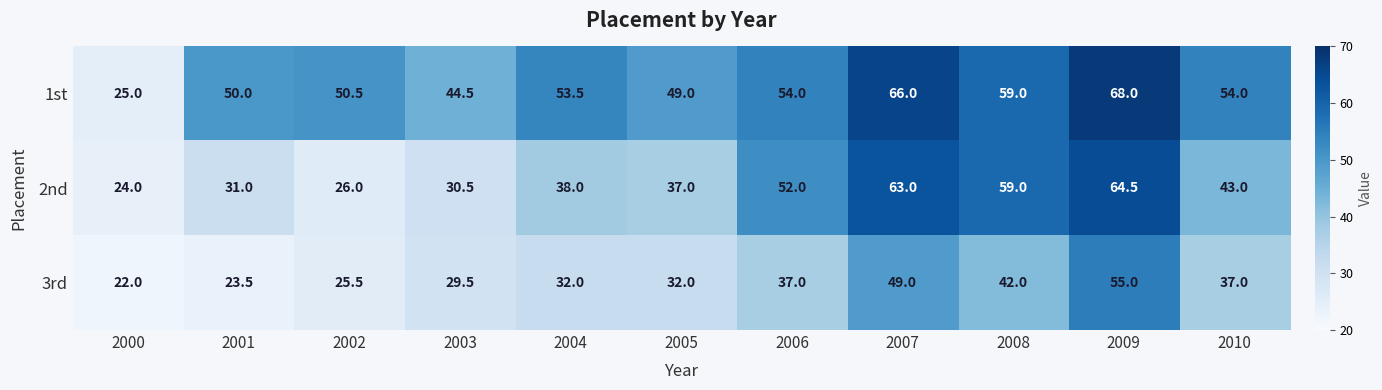

The 3rd series shows 29.0 at 2009. True or false?

False